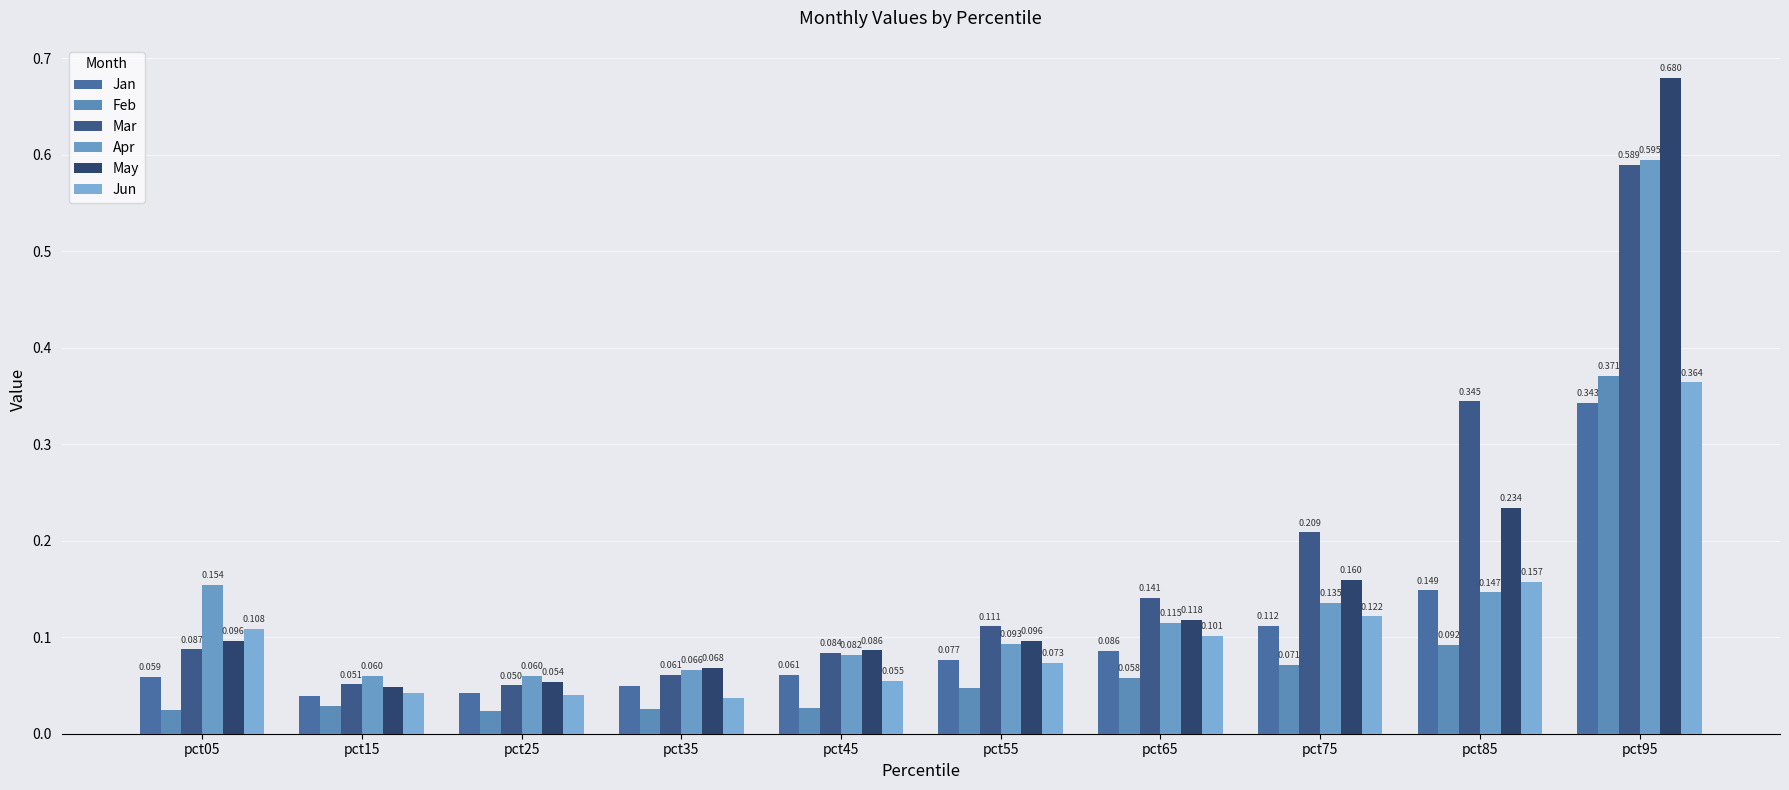

Reading right to left, list all the values displayed in this chart.

Jan: pct95=0.3	pct85=0.1	pct75=0.1	pct65=0.1	pct55=0.1	pct45=0.1	pct35=0.0	pct25=0.0	pct15=0.0	pct05=0.1
Feb: pct95=0.4	pct85=0.1	pct75=0.1	pct65=0.1	pct55=0.0	pct45=0.0	pct35=0.0	pct25=0.0	pct15=0.0	pct05=0.0
Mar: pct95=0.6	pct85=0.3	pct75=0.2	pct65=0.1	pct55=0.1	pct45=0.1	pct35=0.1	pct25=0.1	pct15=0.1	pct05=0.1
Apr: pct95=0.6	pct85=0.1	pct75=0.1	pct65=0.1	pct55=0.1	pct45=0.1	pct35=0.1	pct25=0.1	pct15=0.1	pct05=0.2
May: pct95=0.7	pct85=0.2	pct75=0.2	pct65=0.1	pct55=0.1	pct45=0.1	pct35=0.1	pct25=0.1	pct15=0.0	pct05=0.1
Jun: pct95=0.4	pct85=0.2	pct75=0.1	pct65=0.1	pct55=0.1	pct45=0.1	pct35=0.0	pct25=0.0	pct15=0.0	pct05=0.1